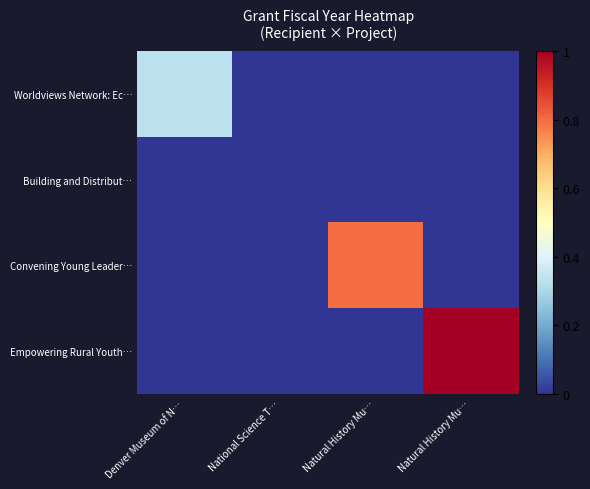

Reading right to left, what are all the values shown in this chart?

Worldviews Network: Ec…: Natural History Mu…=0.0	Natural History Mu…=0.0	National Science T…=0.0	Denver Museum of N…=0.3
Building and Distribut…: Natural History Mu…=0.0	Natural History Mu…=0.0	National Science T…=0.0	Denver Museum of N…=0.0
Convening Young Leader…: Natural History Mu…=0.0	Natural History Mu…=0.8	National Science T…=0.0	Denver Museum of N…=0.0
Empowering Rural Youth…: Natural History Mu…=1.0	Natural History Mu…=0.0	National Science T…=0.0	Denver Museum of N…=0.0